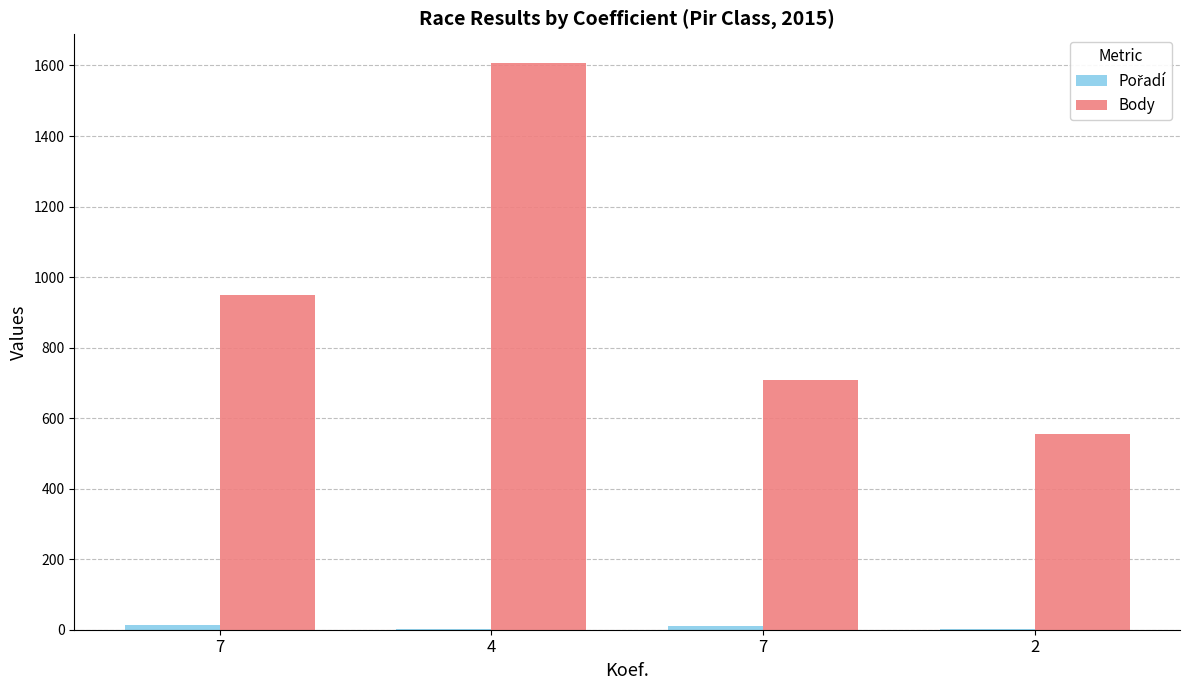

Count the number of categories in the chart.

4